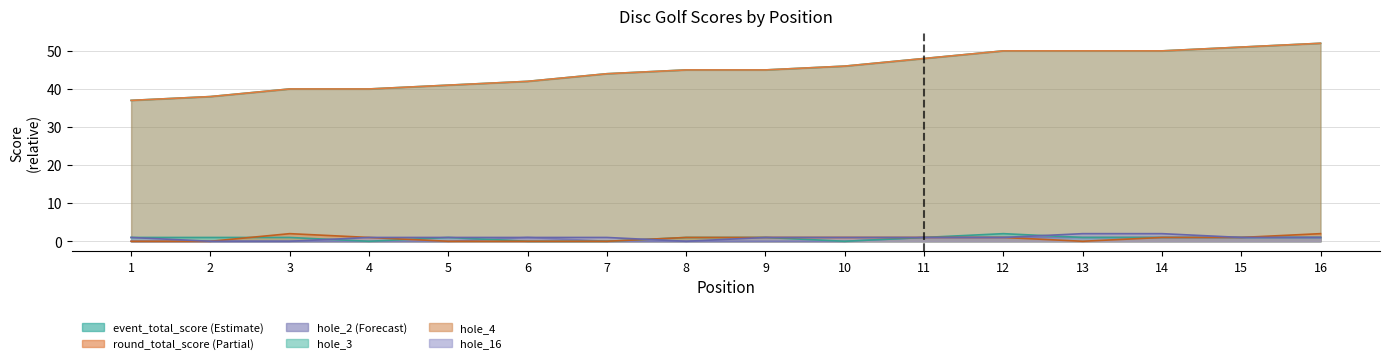

What is the sum of the hole_3 values at 3 and 2?

2